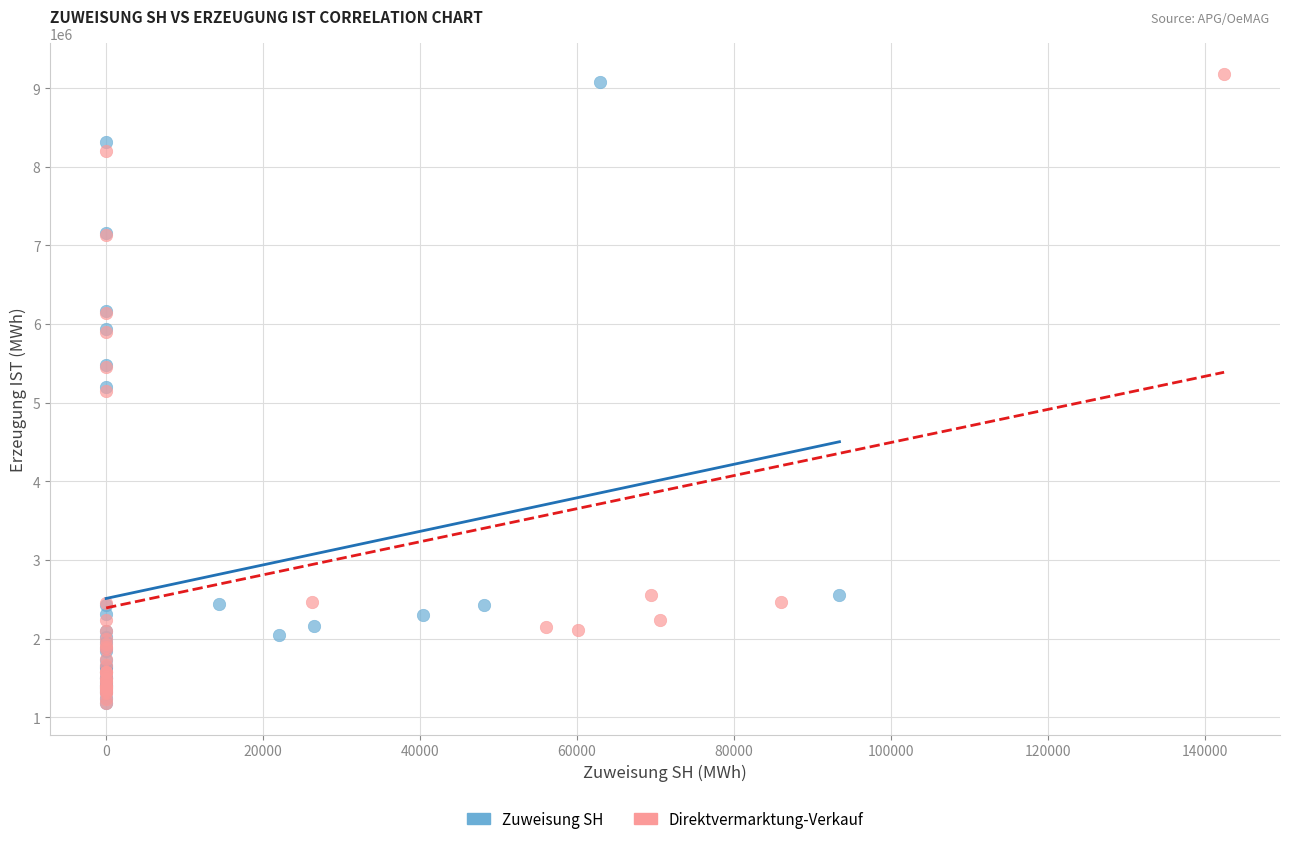

What are all the series names shown in the legend?

Zuweisung SH, Direktvermarktung-Verkauf